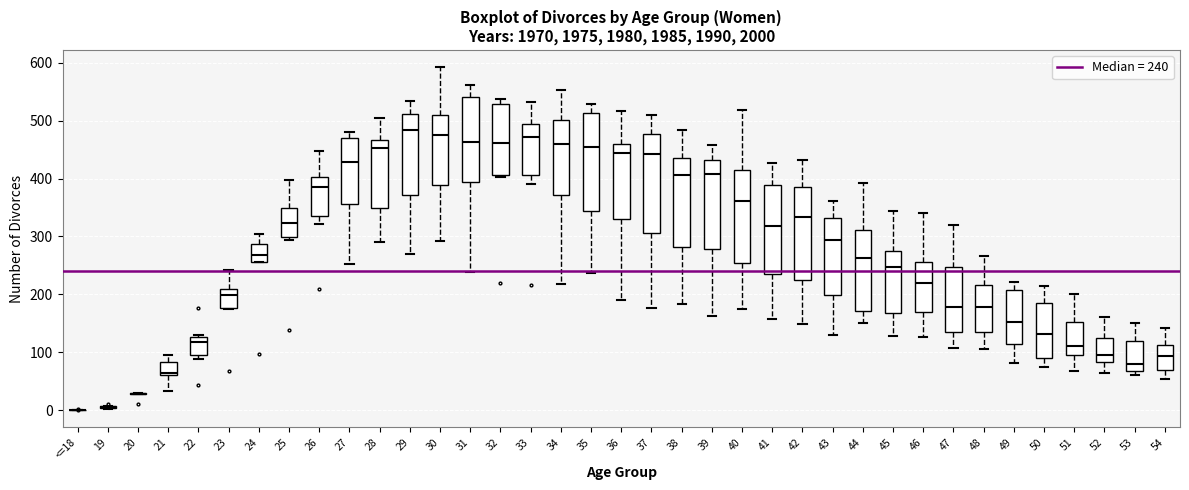

Where does the upper whisker of the box for 35 end on the y-axis? The values are not printed on the chart, so give them approximately, as read against the axis.

530